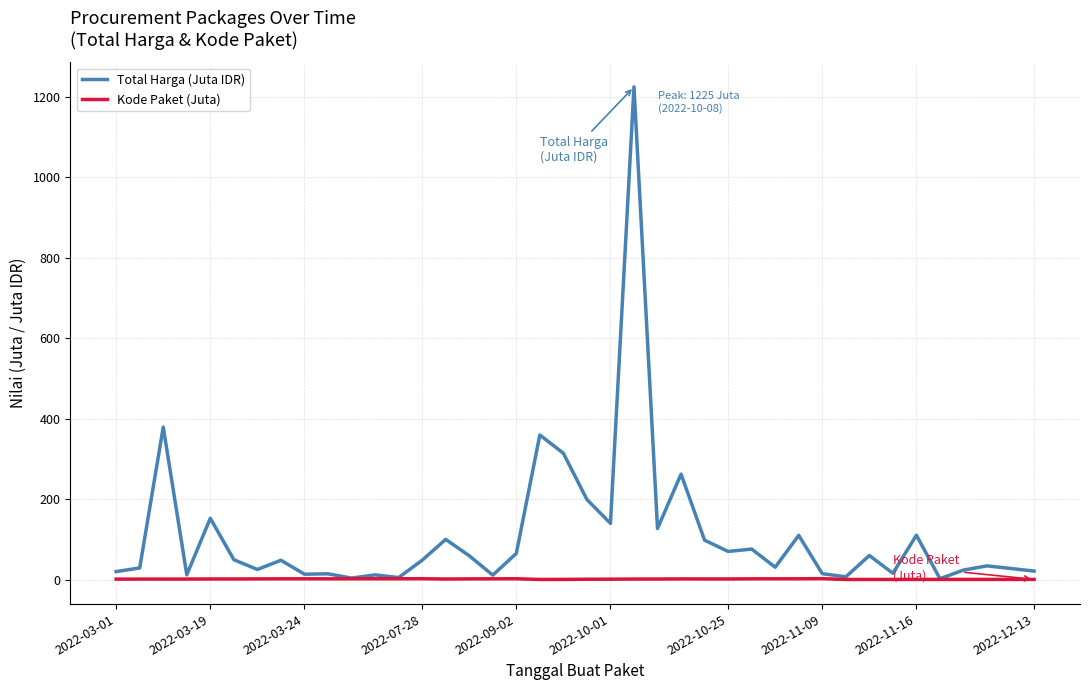

Which series has the largest range (max minus min)?

Total Harga (Juta IDR)